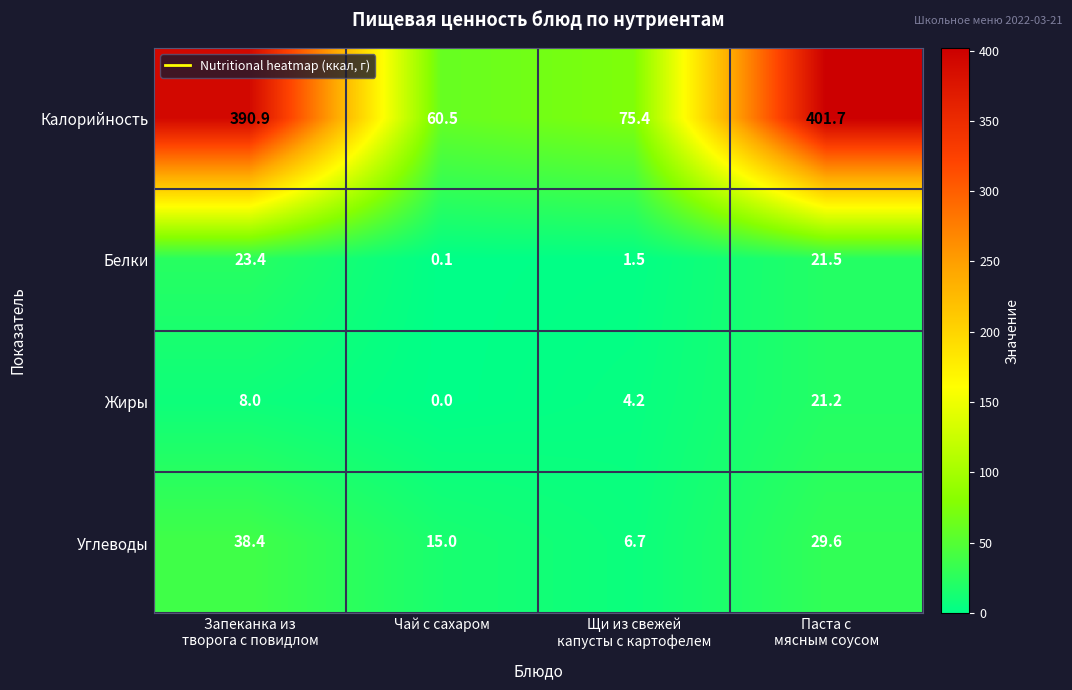

What is the lowest value of the Калорийность series?

60.5